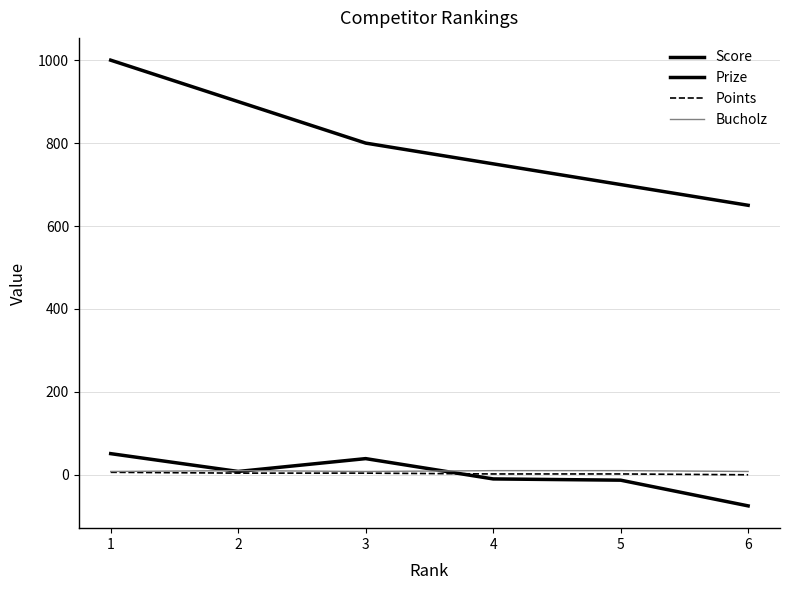

True or false: Prize and Points intersect in this chart.

False